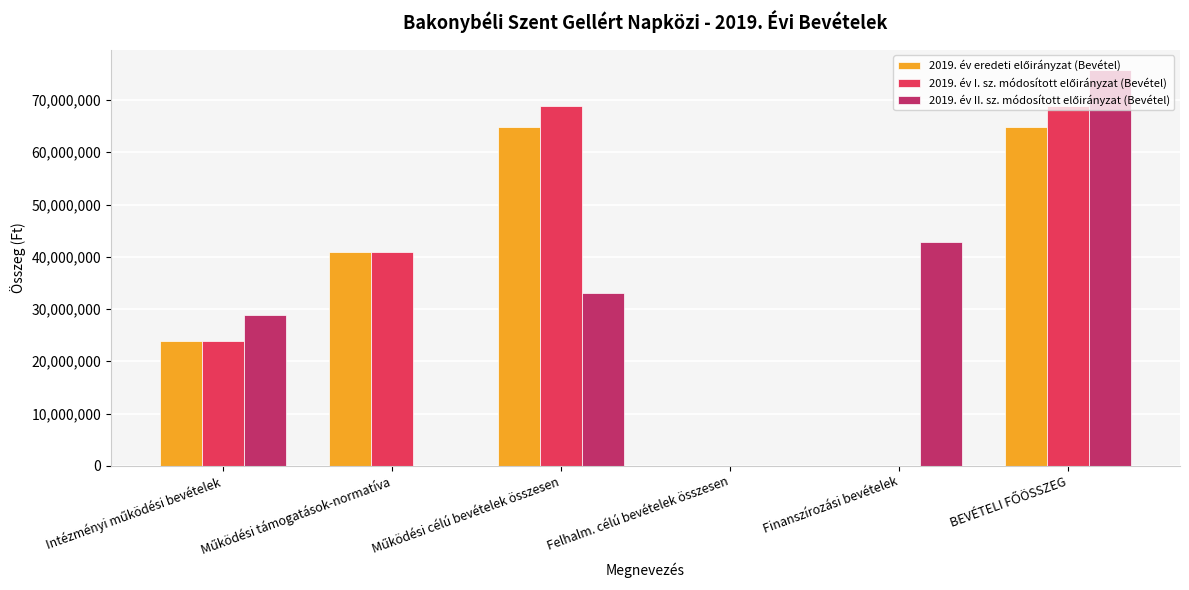

What is the greatest value displayed?

75798056